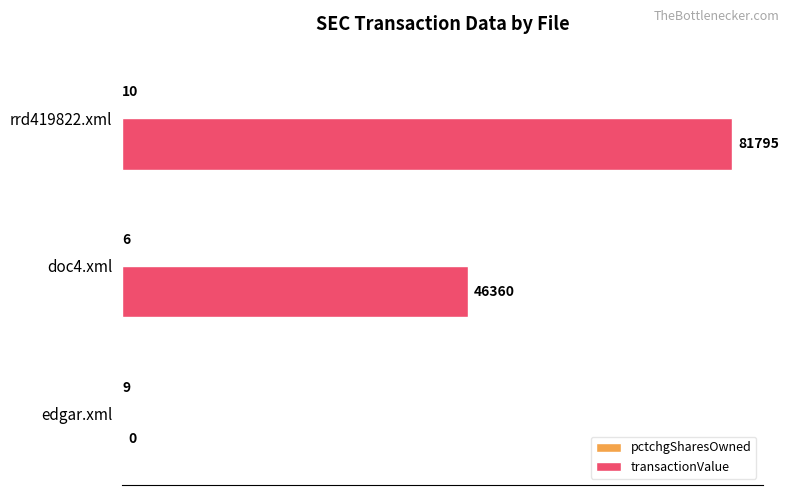

Which series changed the most between doc4.xml and rrd419822.xml?

transactionValue